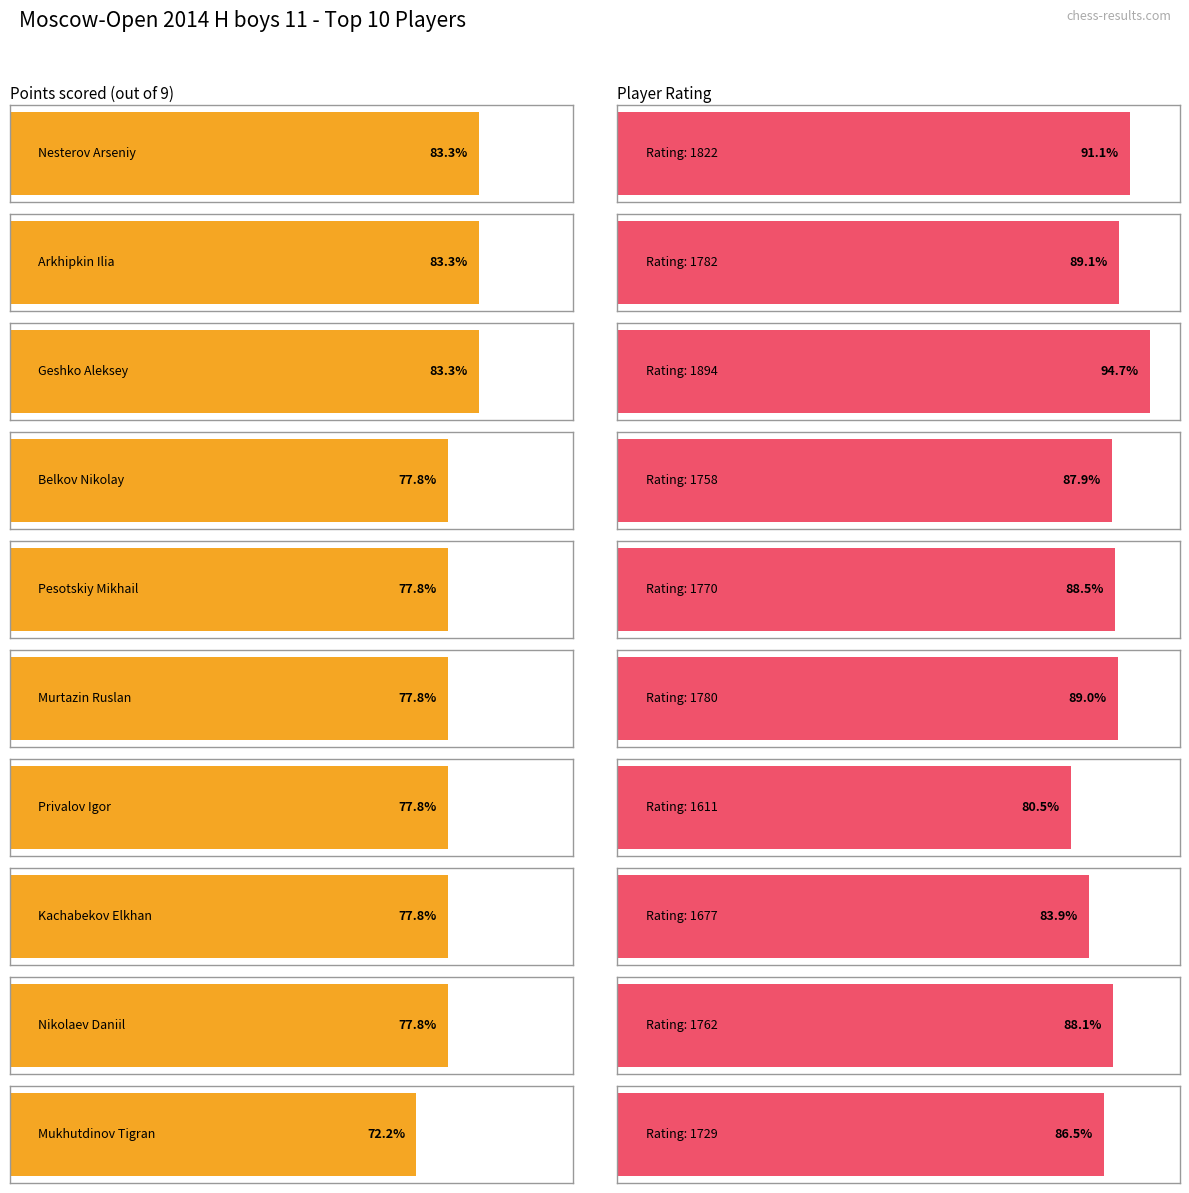

What position from the right is Privalov Igor?

4